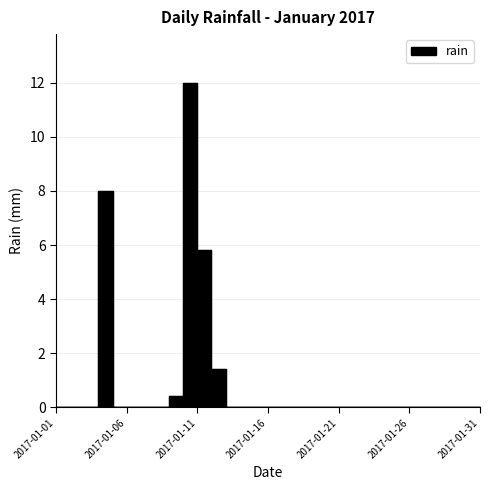

Reading left to right, list all the values displayed in this chart.

0.0	0.0	0.0	8.0	0.0	0.0	0.0	0.0	0.4	12.0	5.8	1.4	0.0	0.0	0.0	0.0	0.0	0.0	0.0	0.0	0.0	0.0	0.0	0.0	0.0	0.0	0.0	0.0	0.0	0.0	0.0